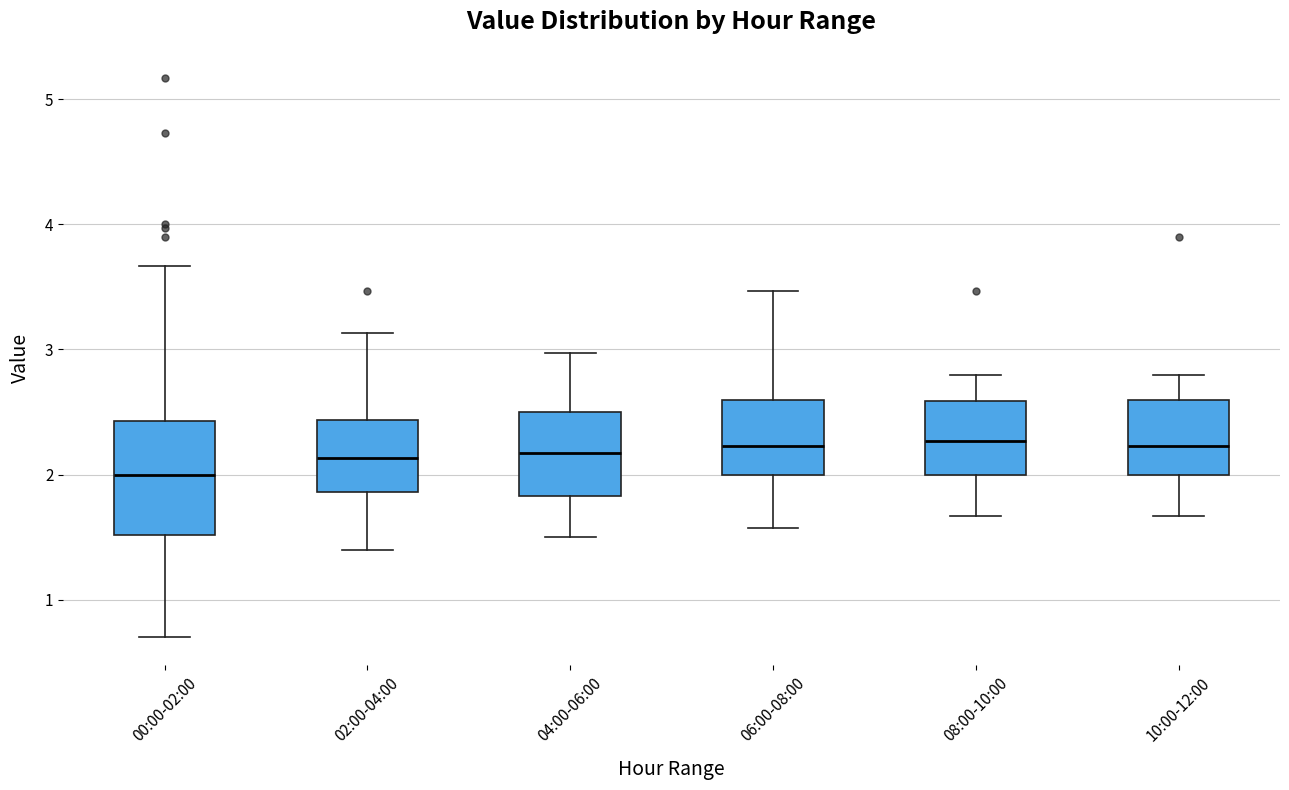

Reading left to right, read every box against the y-axis: the position of its median line, the range the box covers, and the ends of its whiskers. The values are not printed on the chart, so give them approximately, as read against the axis.

00:00-02:00: median 2.0, box 1.5 to 2.4, whiskers 0.7 to 3.7
02:00-04:00: median 2.1, box 1.9 to 2.4, whiskers 1.4 to 3.1
04:00-06:00: median 2.2, box 1.8 to 2.5, whiskers 1.5 to 3.0
06:00-08:00: median 2.2, box 2.0 to 2.6, whiskers 1.6 to 3.5
08:00-10:00: median 2.3, box 2.0 to 2.6, whiskers 1.7 to 2.8
10:00-12:00: median 2.2, box 2.0 to 2.6, whiskers 1.7 to 2.8